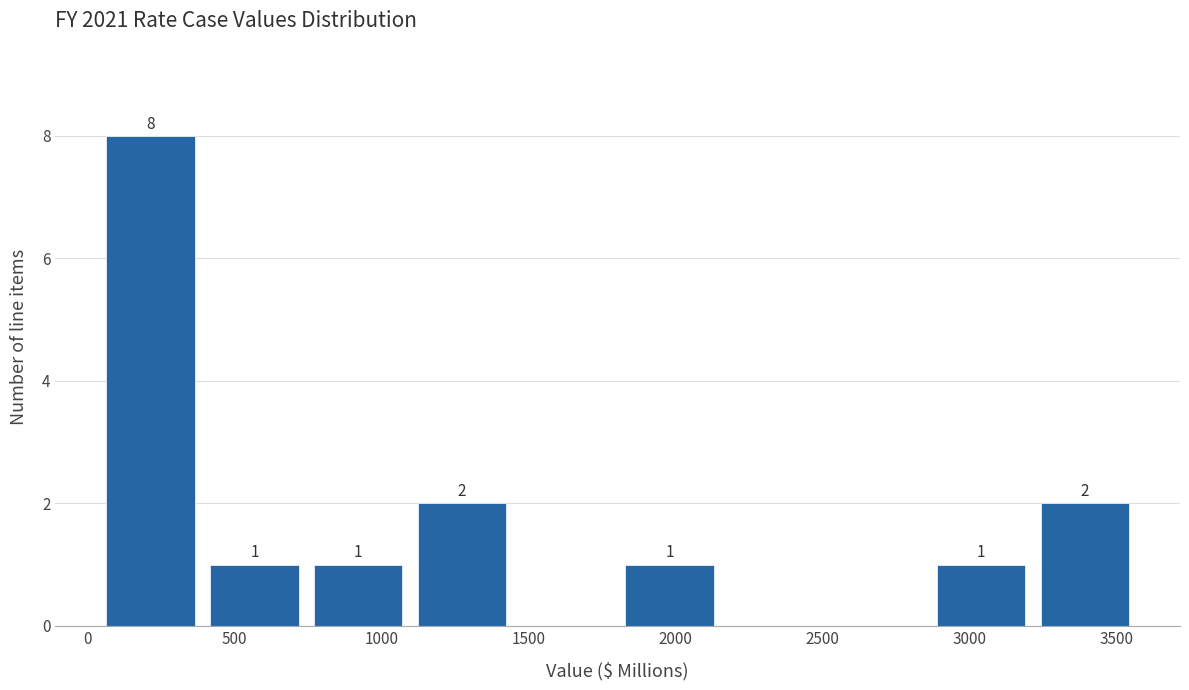

Which range on the x-axis has the tallest bar?

50 to 400